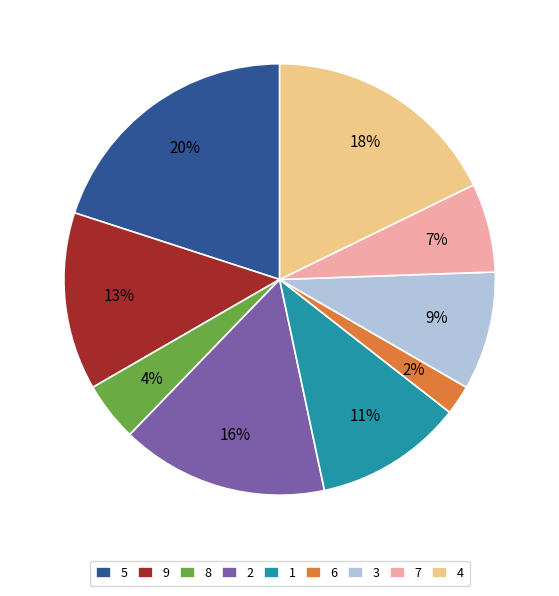

Which category has the smallest portion of the pie?

6